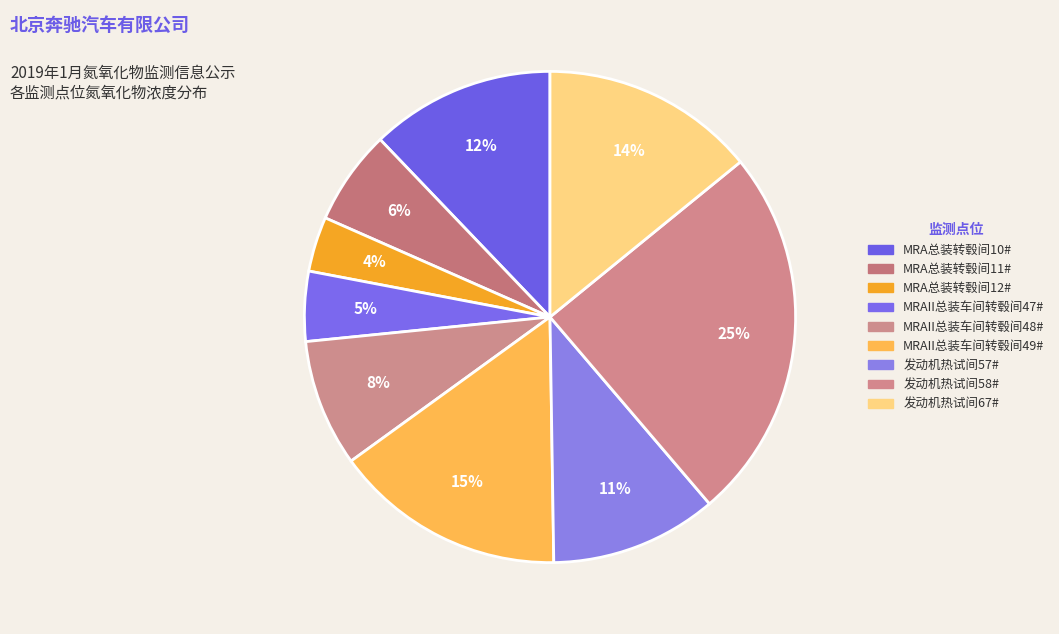

How many slices are in this pie chart?

9